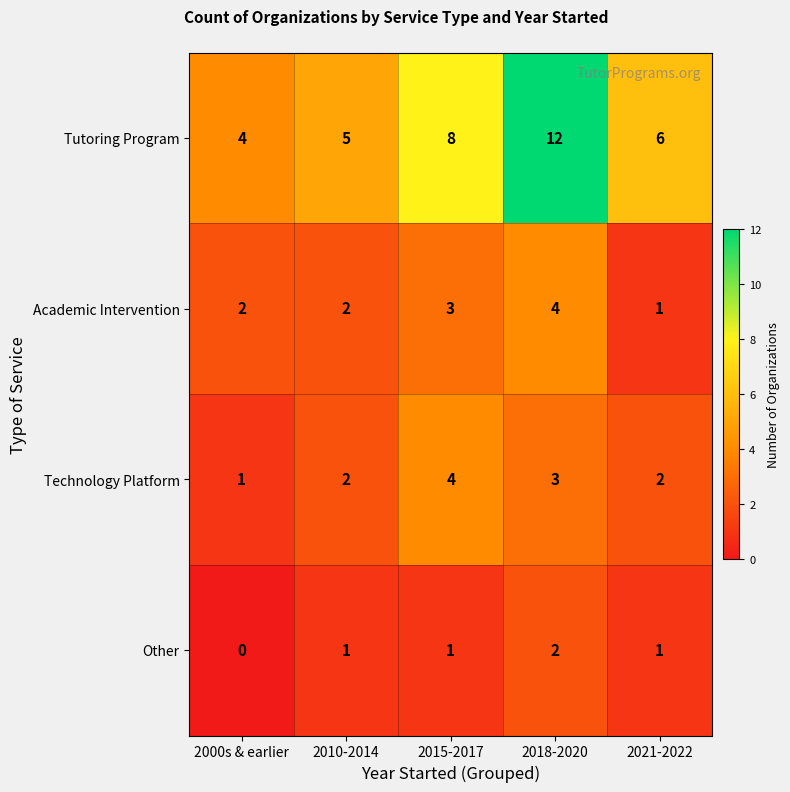

What is the sum of the Technology Platform values at 2015-2017 and 2010-2014?

6